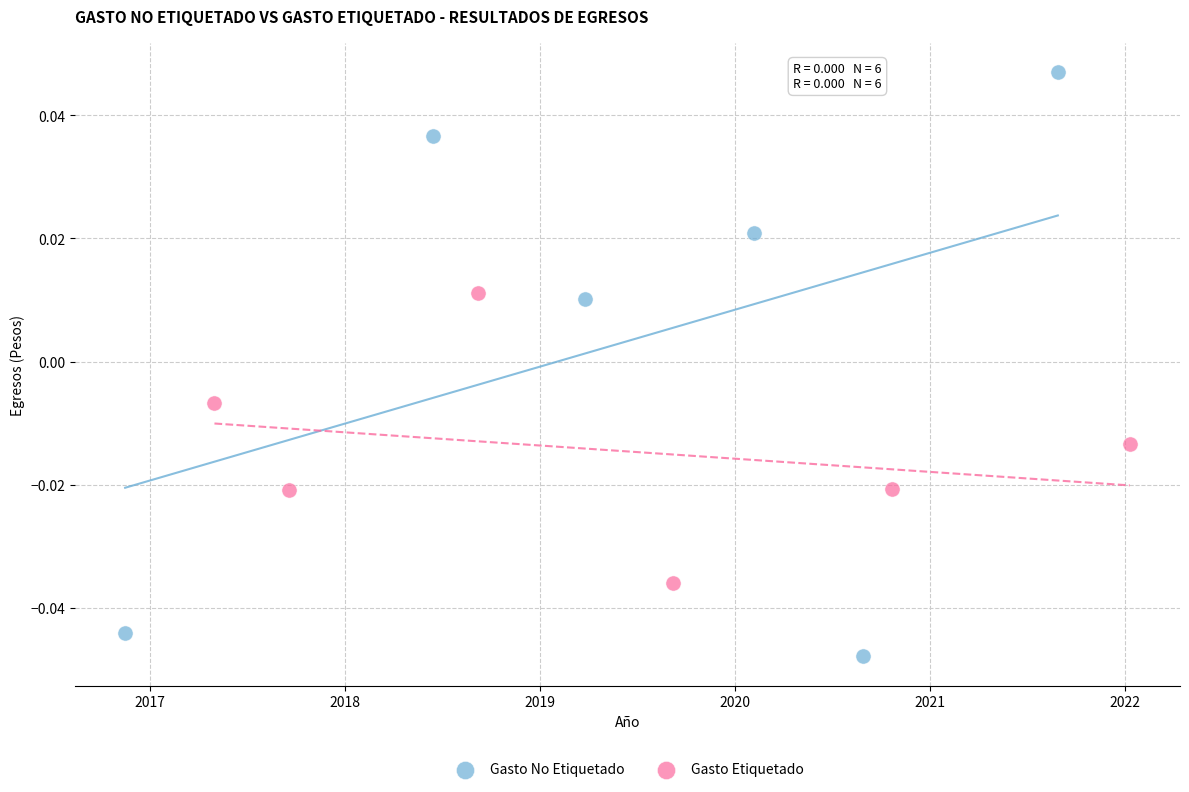

Which series reaches the minimum Y coordinate?

Gasto No Etiquetado